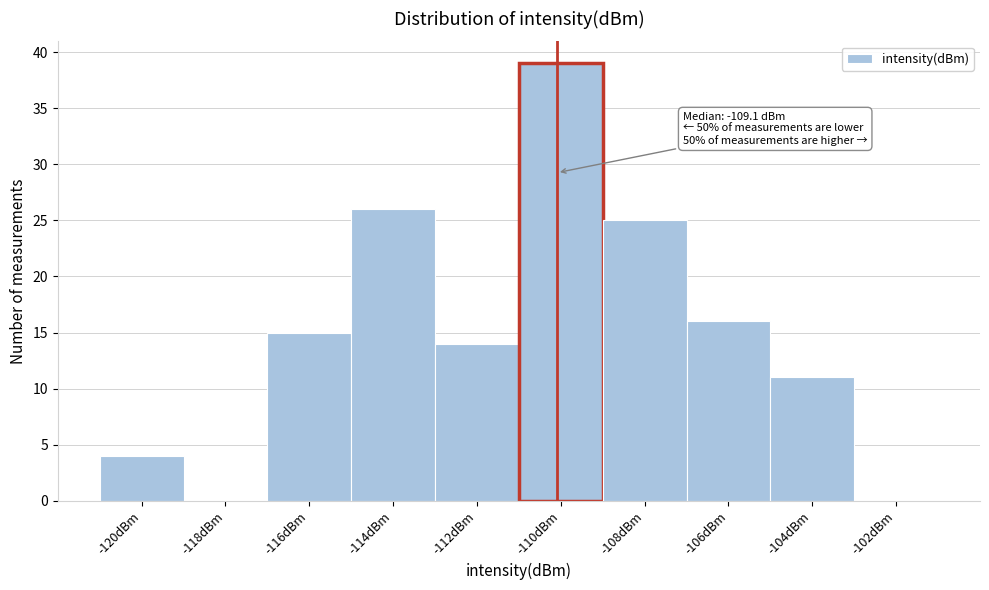

Reading left to right, extract all data points from this chart.

-120dBm=4	-118dBm=0	-116dBm=15	-114dBm=26	-112dBm=14	-110dBm=39	-108dBm=25	-106dBm=16	-104dBm=11	-102dBm=0